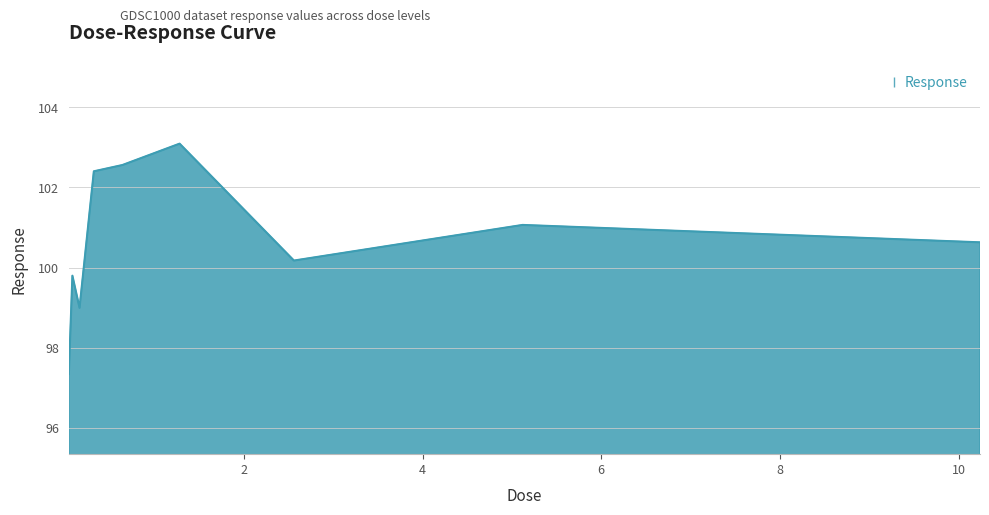

What is the smallest value displayed?

97.3